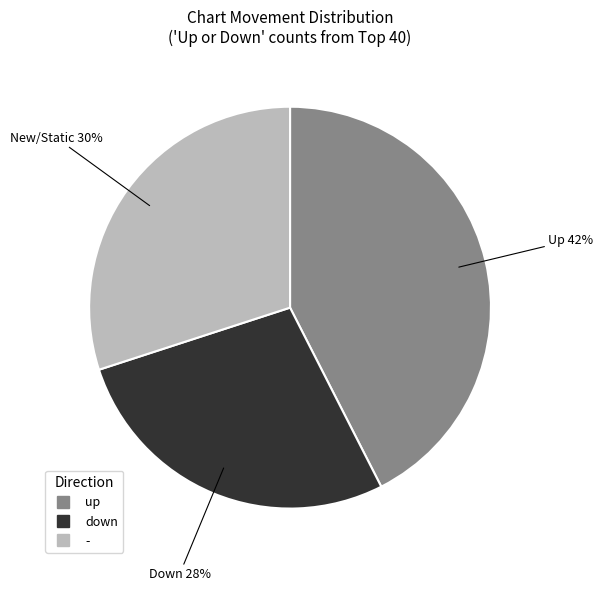

Approximately how many times larger is the value at up compared to -?

1.4